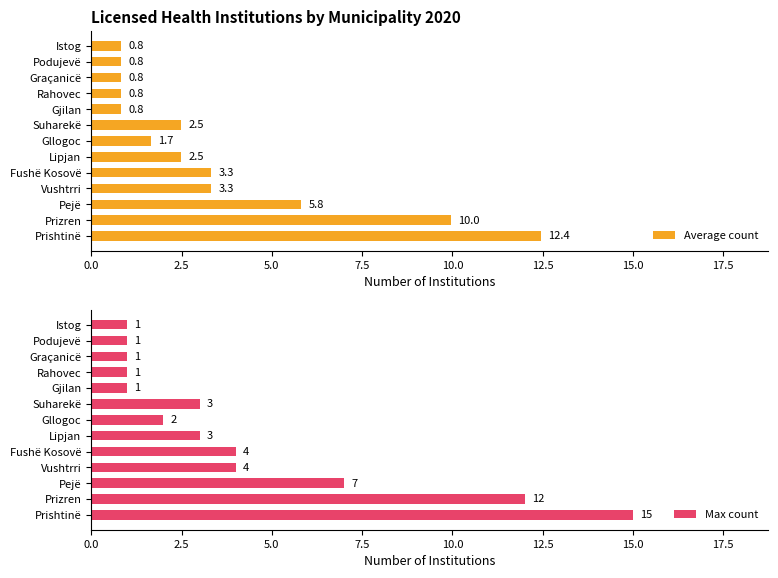

What is the difference between the maximum and minimum values in the Average count series?

11.6